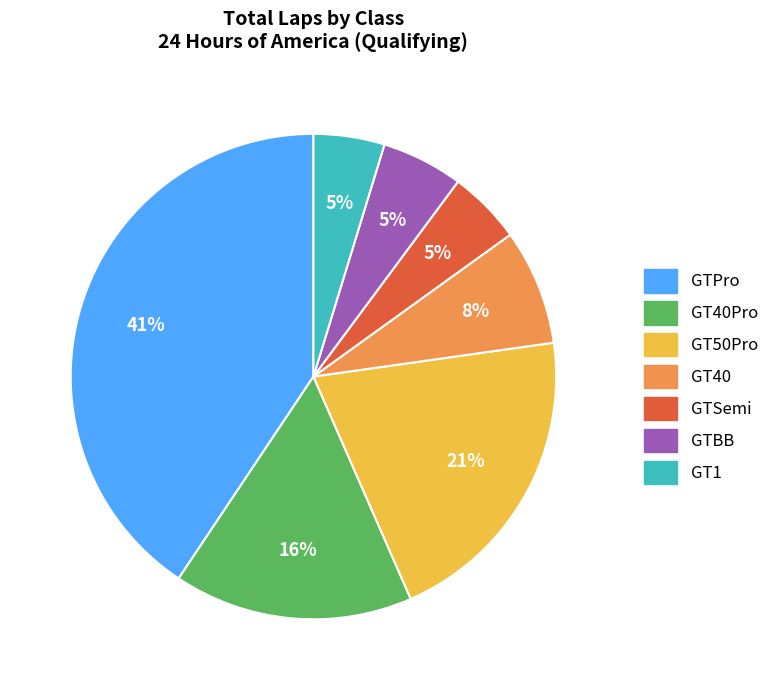

Count the number of slices in the pie.

7